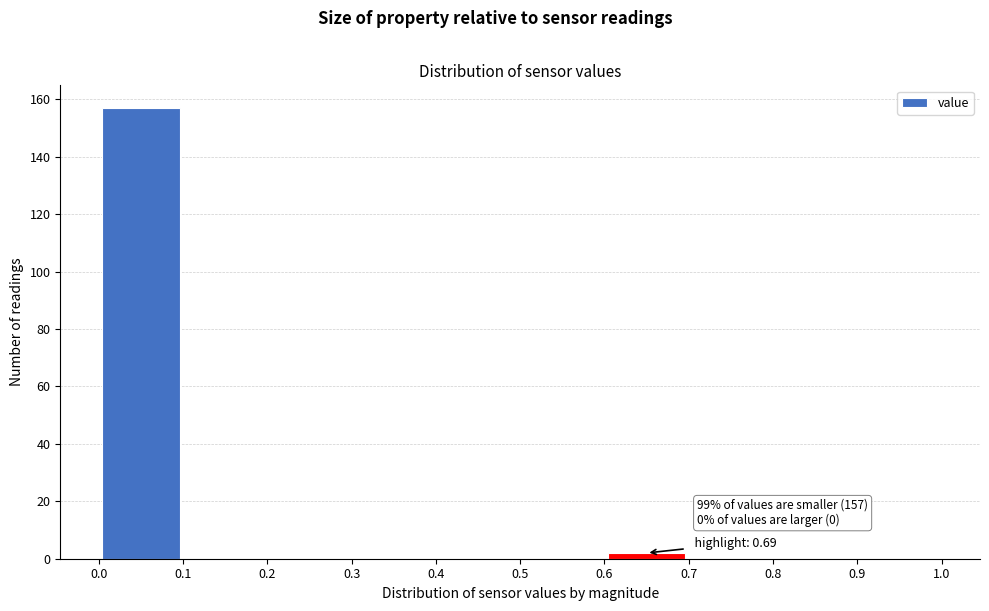

Which range on the x-axis has the tallest bar?

0.0 to 0.1